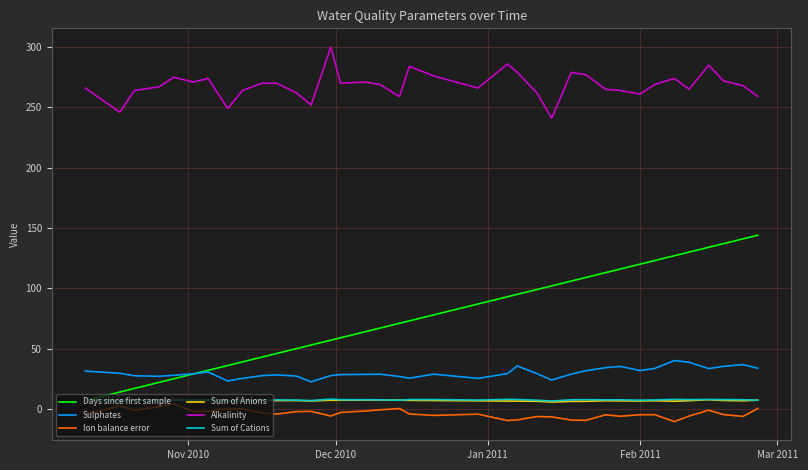

Which series has the largest total across all categories?

Alkalinity